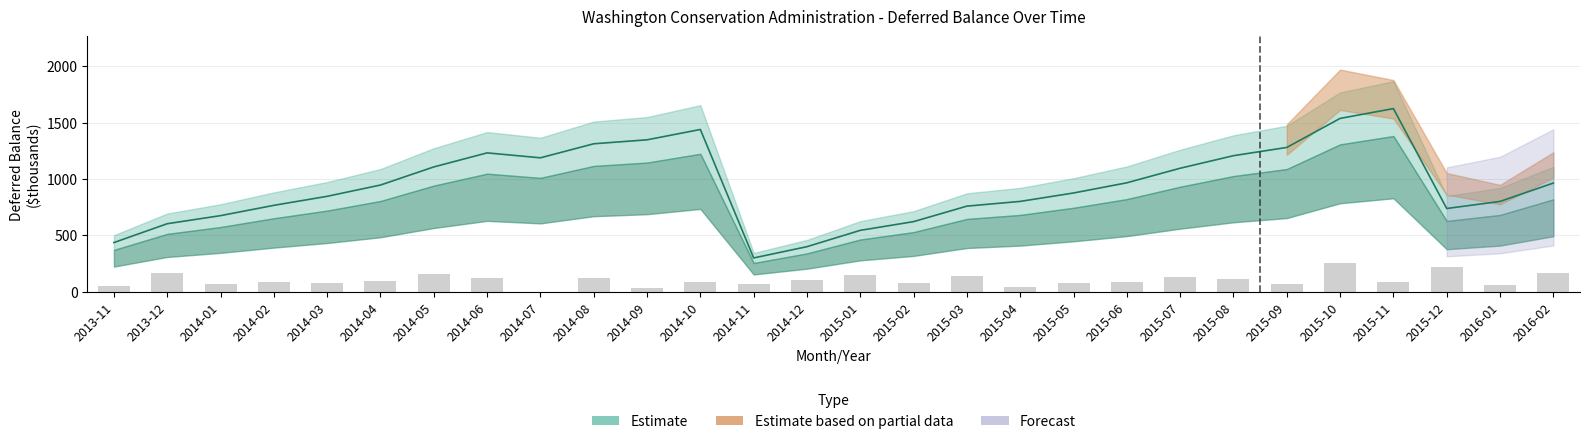

What is the difference between the maximum and second lowest values in the deferral series?

222.6